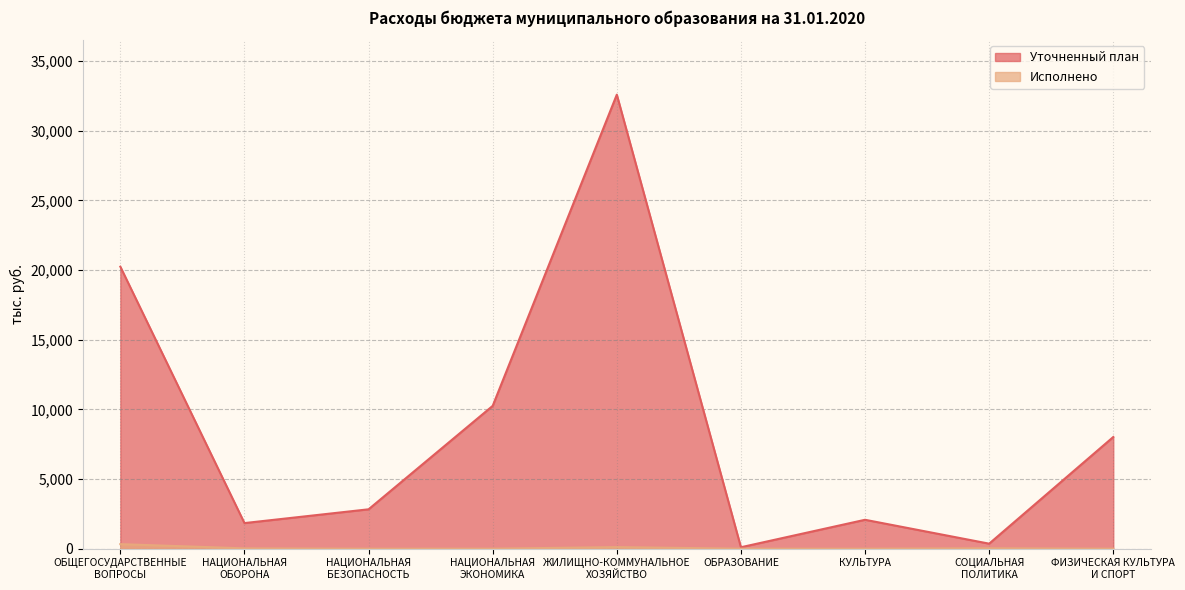

What is the total value across all series at НАЦИОНАЛЬНАЯ
ЭКОНОМИКА?

10256.4